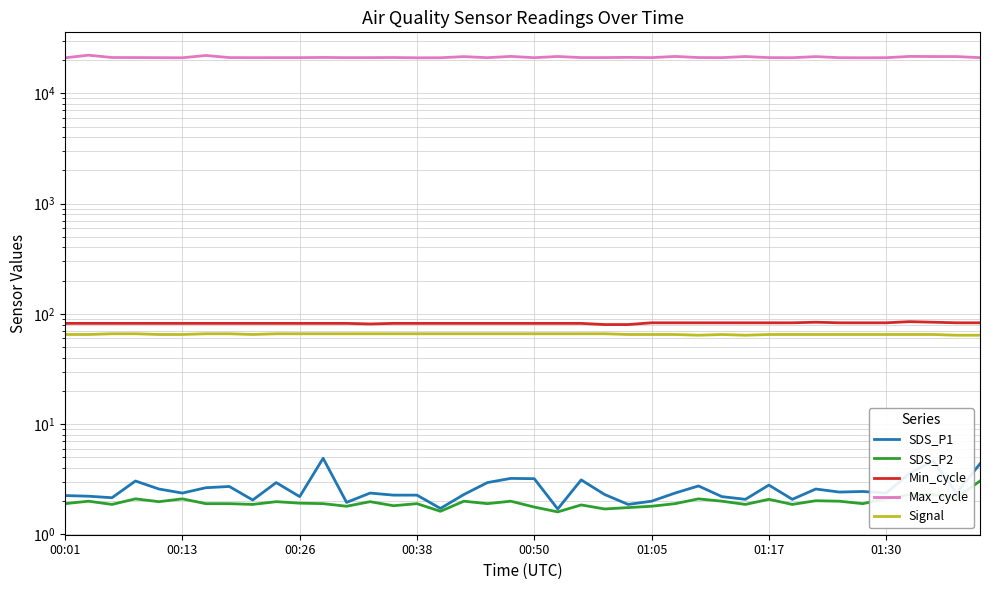

How many values in the Max_cycle series exceed 21096?

19